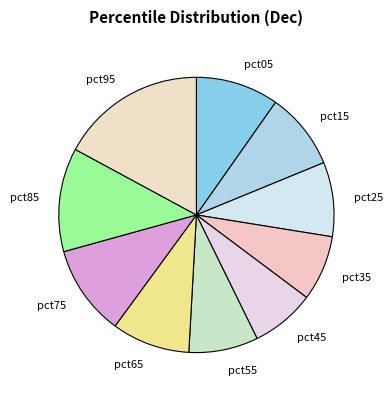

Which slice is the largest?

pct95